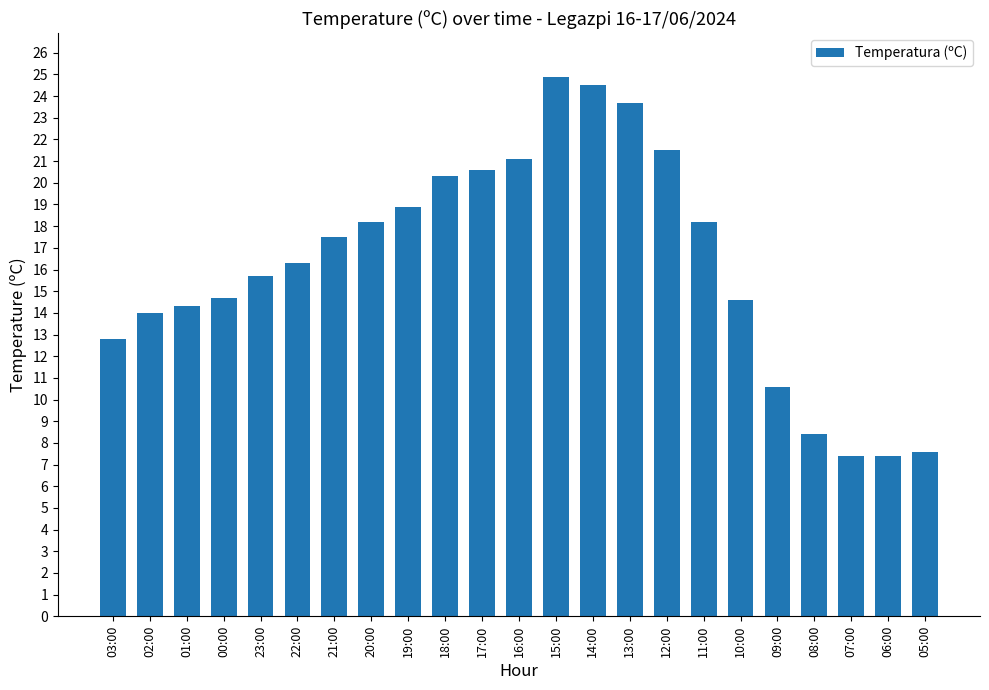

What is the approximate value at 10:00?

14.6